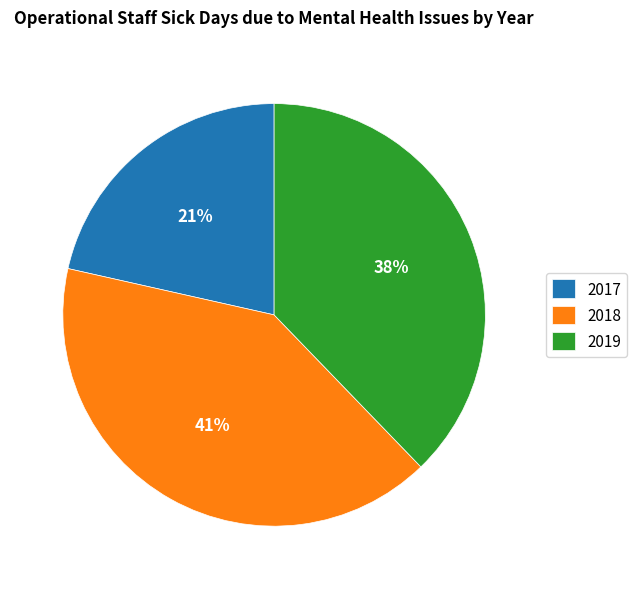

The 2017 slice represents 15% of the pie. True or false?

False